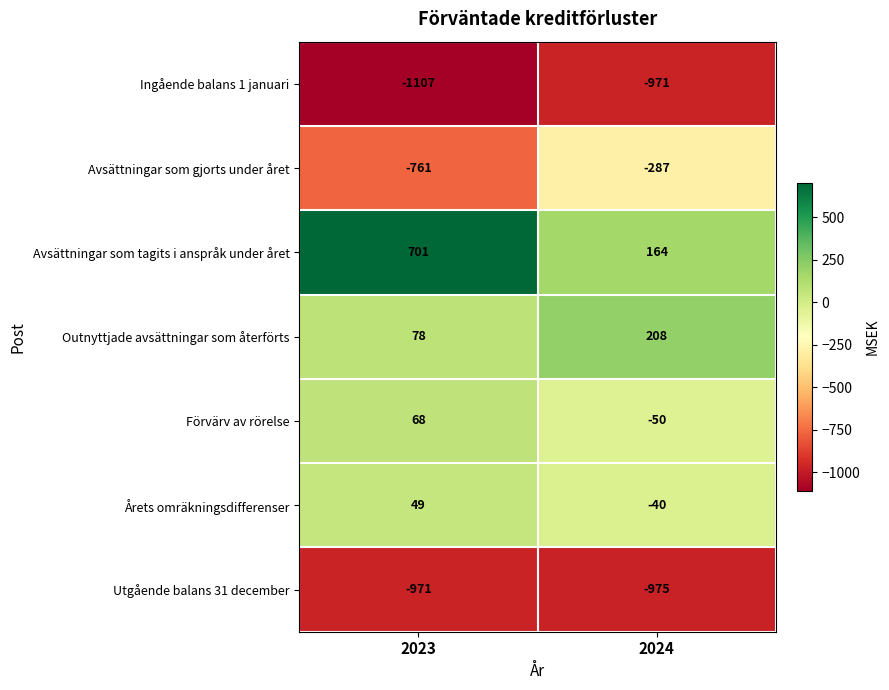

Count the number of categories in the chart.

2